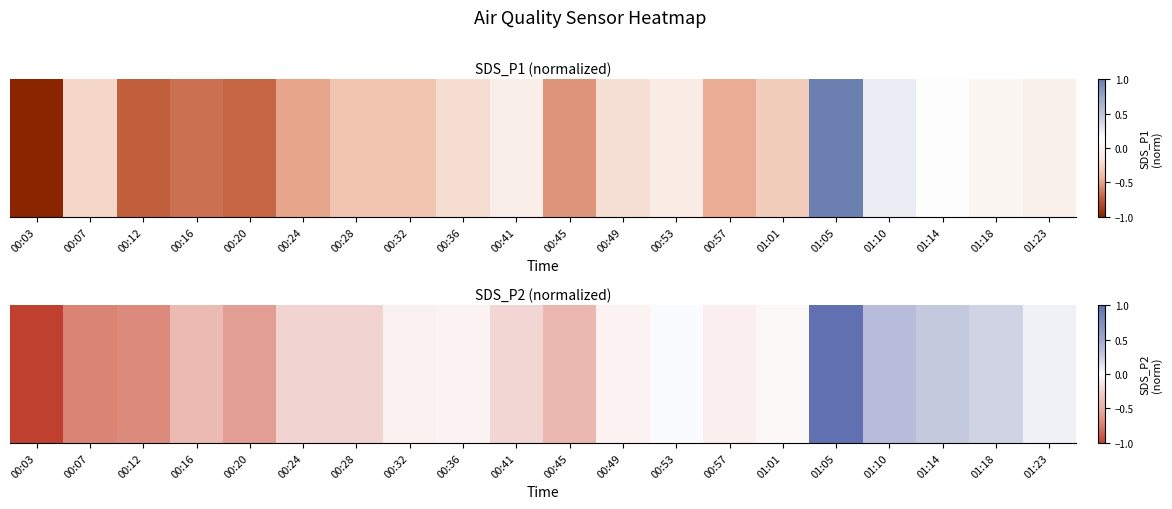

How many negative values are there?

14